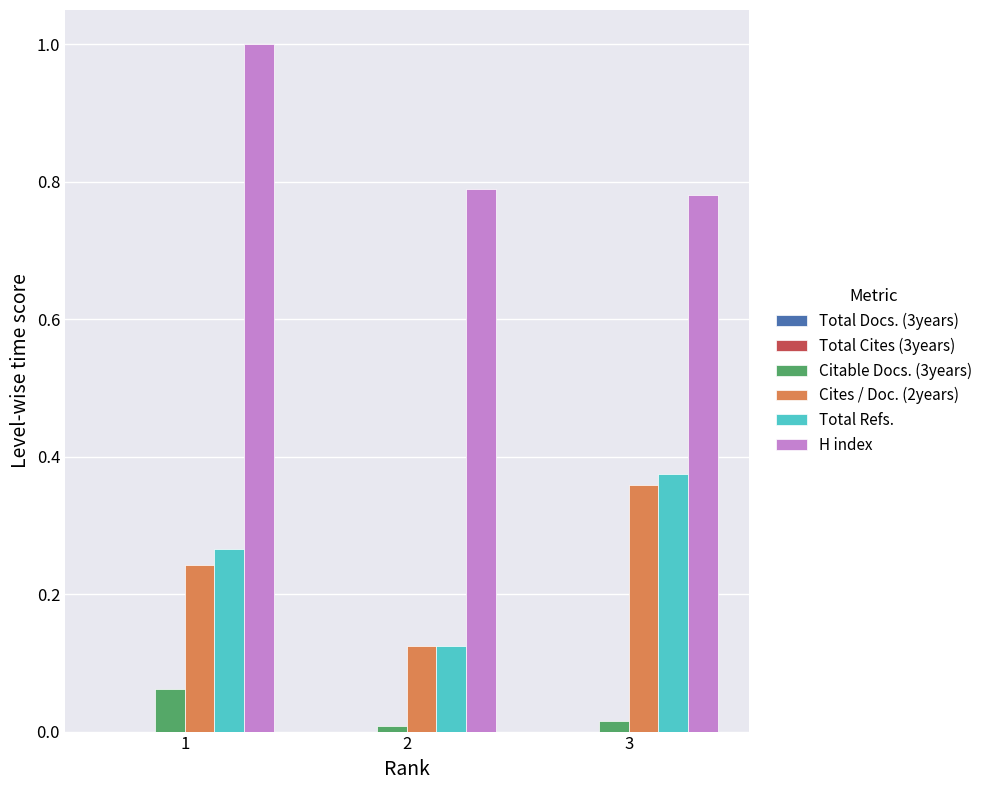

The Citable Docs. (3years) series shows 0.0 at 3. True or false?

True